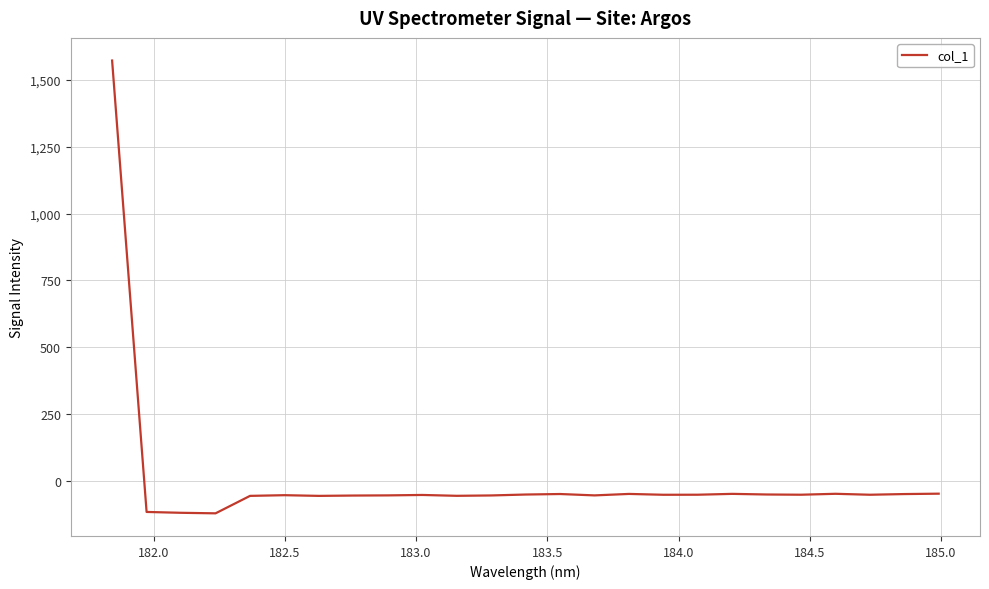

What is the maximum value shown in the chart?

1572.5